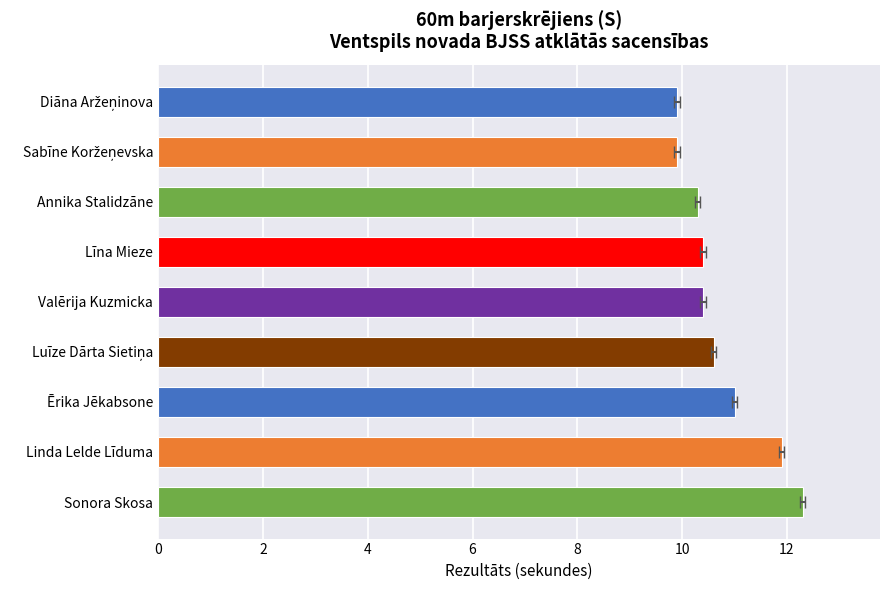

What value does the data have at Līna Mieze?

10.4